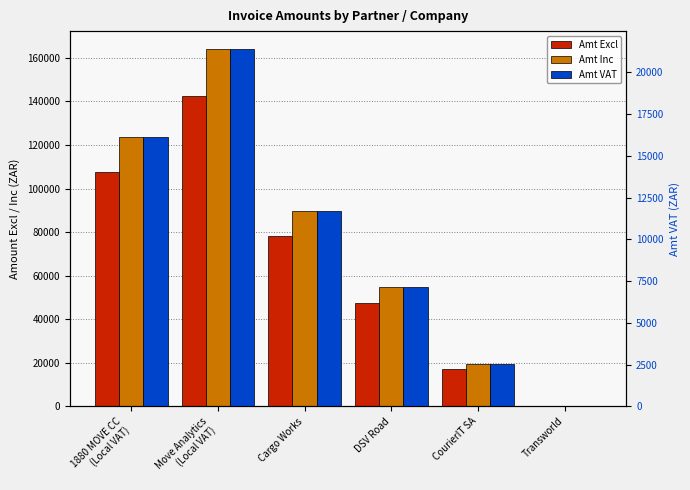

Is the value of Amt VAT at Cargo Works greater than the value of Amt Excl at Transworld?

Yes